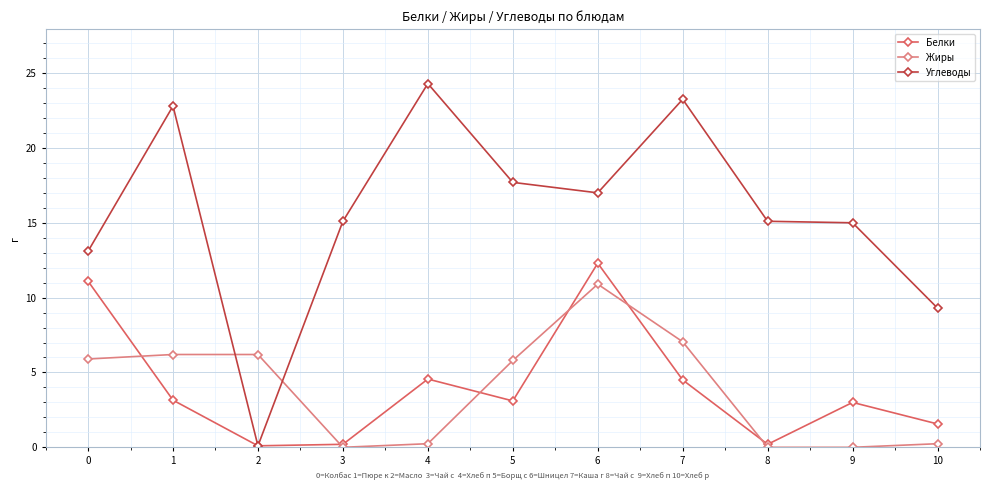

At 5, list the series in order from smallest to largest.

Белки, Жиры, Углеводы